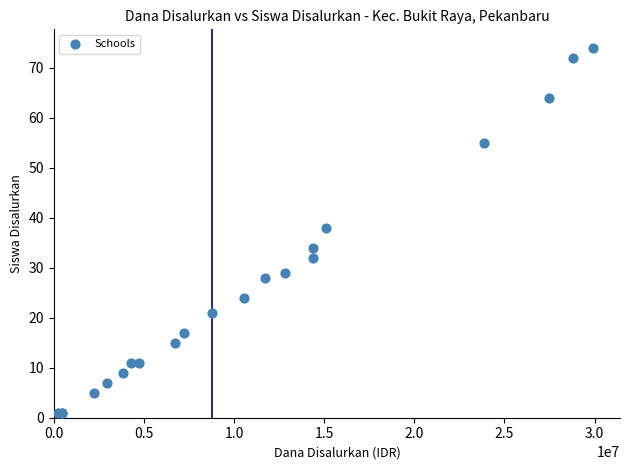

What Y value in the scatter plot is closest to 37?

38